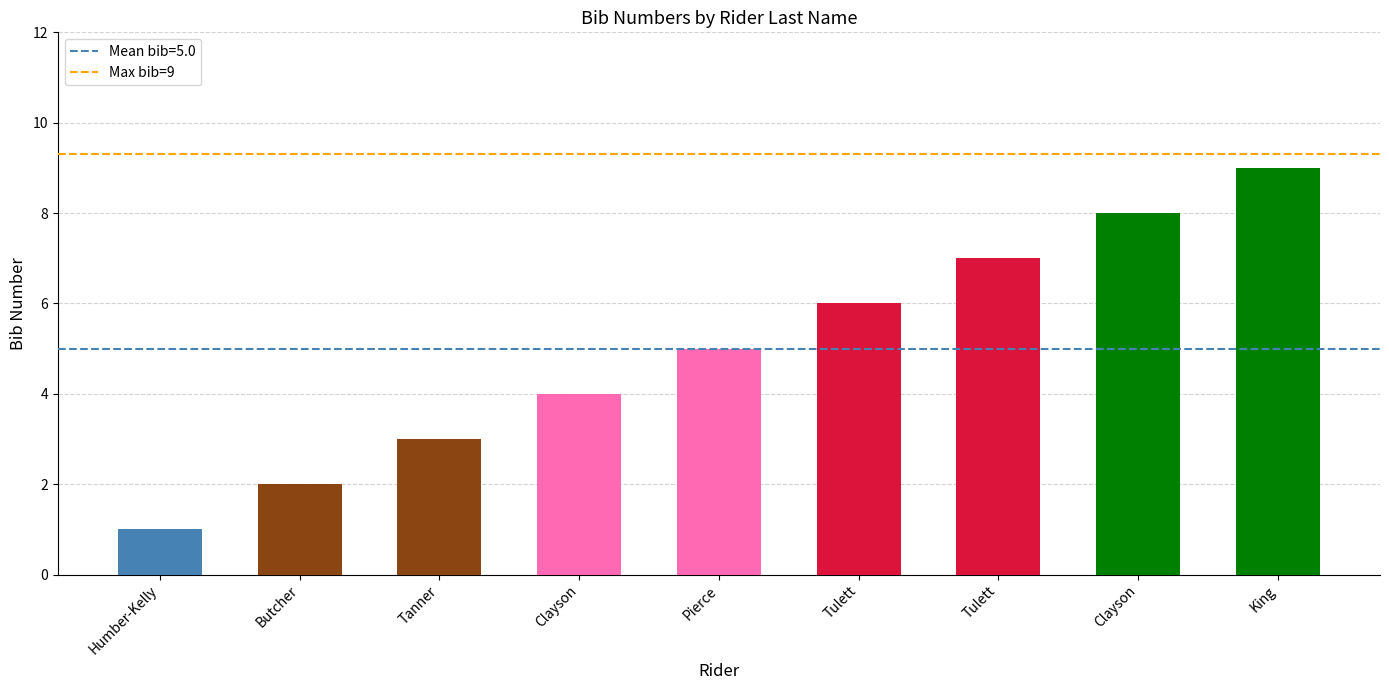

How many values are between 3 and 7?

5